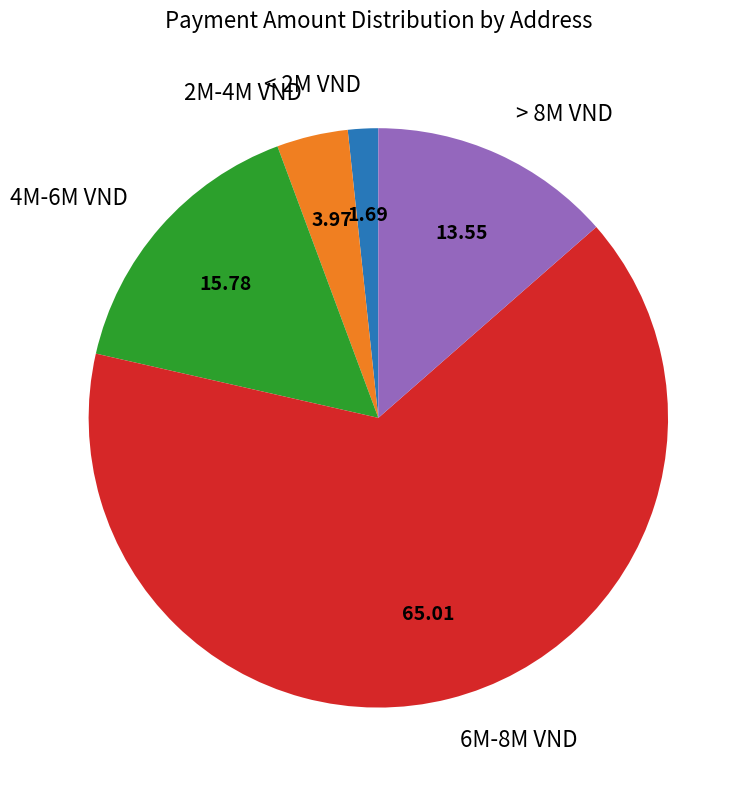

Count the number of slices in the pie.

5